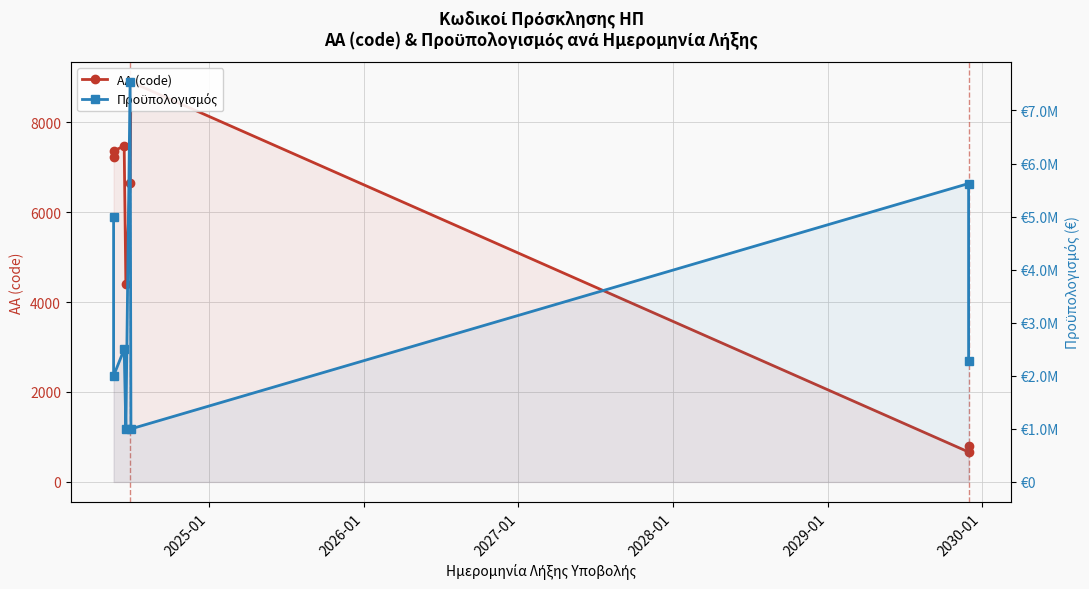

In ΑΑ (code), how many points are lower than both neighbors (excluding endpoints)?

2